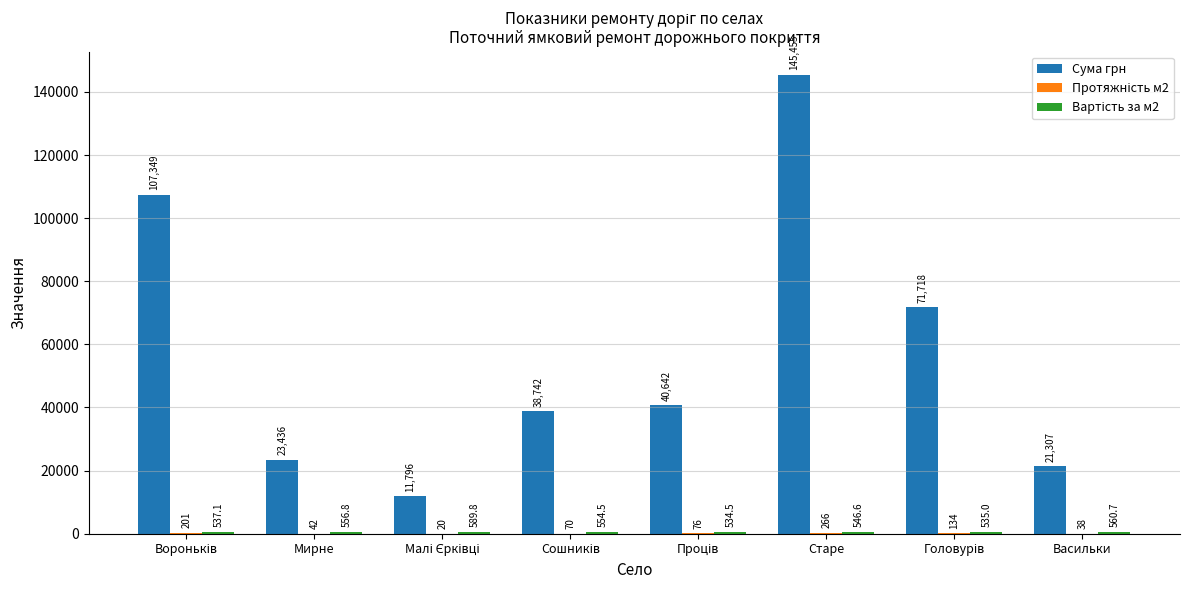

Is it true that Сума грн equals 145455.2 at Старе?

True